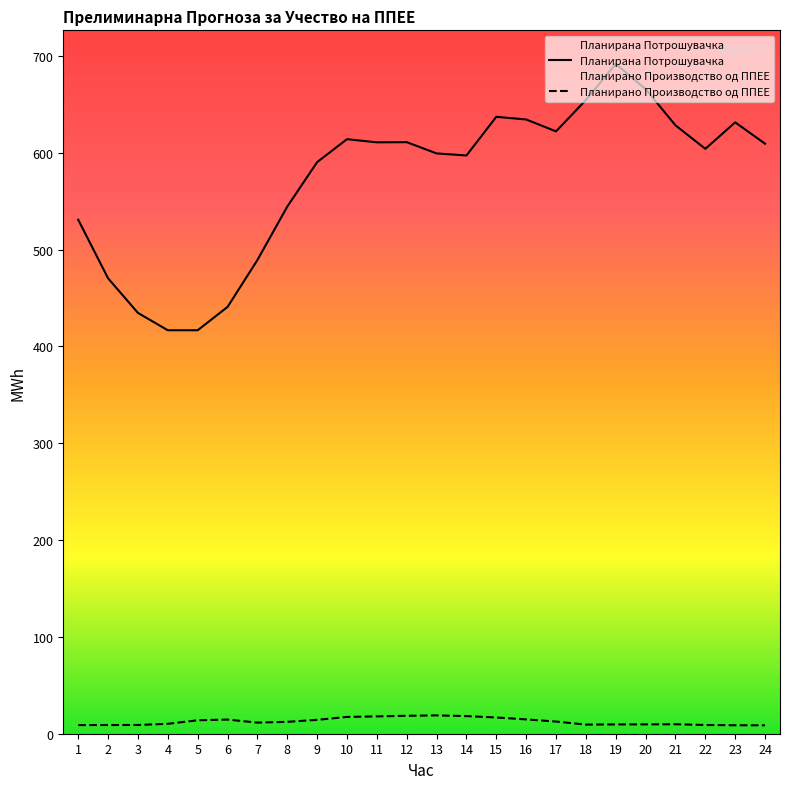

Reading right to left, list all the values displayed in this chart.

Планирано Производство од ППЕЕ: 24=8.7	23=8.7	22=9.0	21=9.8	20=9.6	19=9.6	18=9.4	17=12.6	16=14.8	15=16.8	14=18.2	13=18.9	12=18.5	11=17.9	10=17.3	9=14.3	8=12.3	7=11.5	6=14.6	5=13.9	4=10.2	3=9.0	2=9.0	1=8.9
Планирана Потрошувачка: 24=609.3	23=631.3	22=604.0	21=628.3	20=665.6	19=691.8	18=654.4	17=622.0	16=634.3	15=637.1	14=597.1	13=599.3	12=610.9	11=610.7	10=614.0	9=590.2	8=544.3	7=489.1	6=440.7	5=416.7	4=416.6	3=434.6	2=470.3	1=530.8